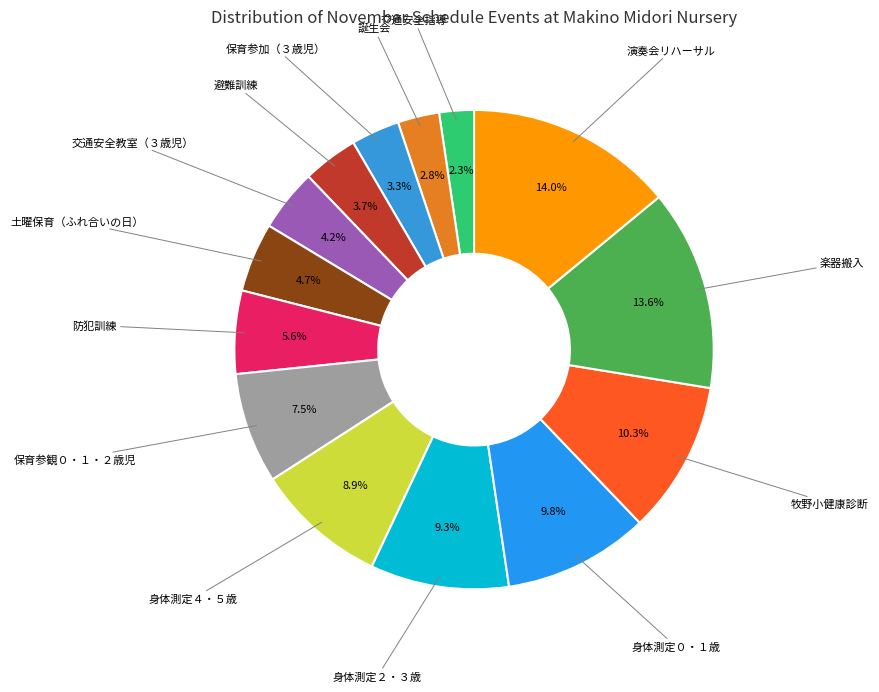

Is there a majority slice in this chart?

No